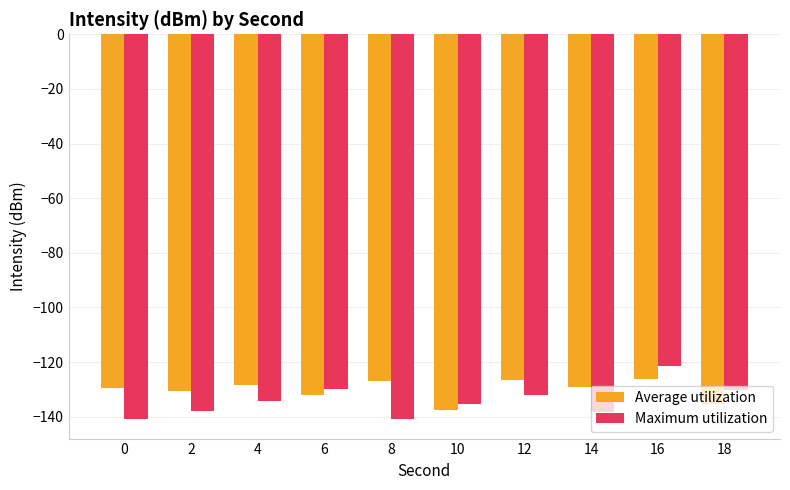

How many values in the Maximum utilization series are below -134?

6